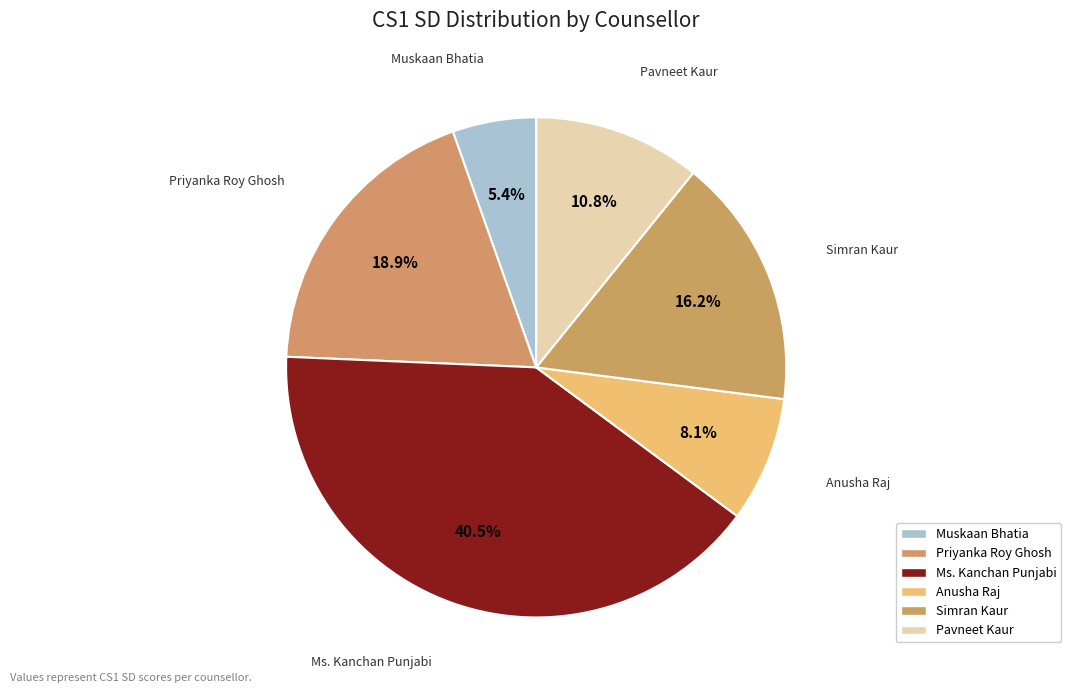

Combined, what portion of the pie is Ms. Kanchan Punjabi and Priyanka Roy Ghosh?

59.5%